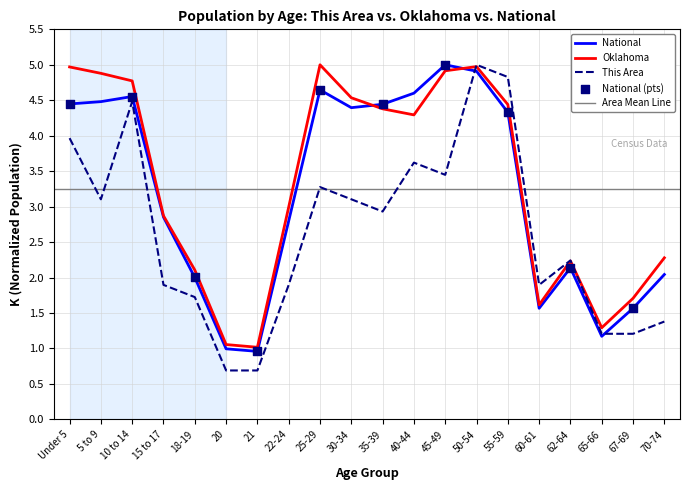

Which series reaches the maximum Y coordinate?

This Area